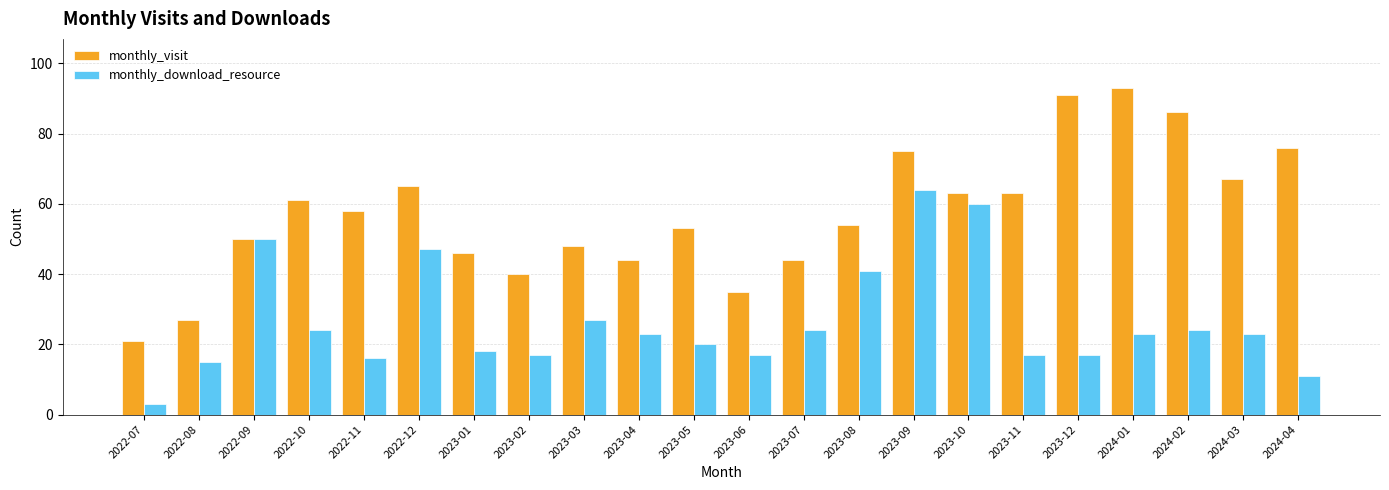

How many bars are there in total?

44